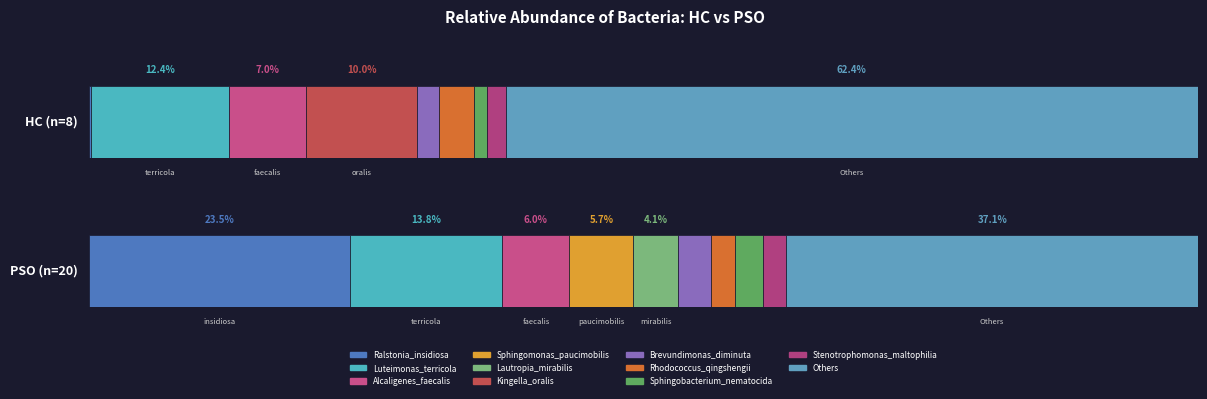

How many values in the PSO (n=20) series exceed 4?

6